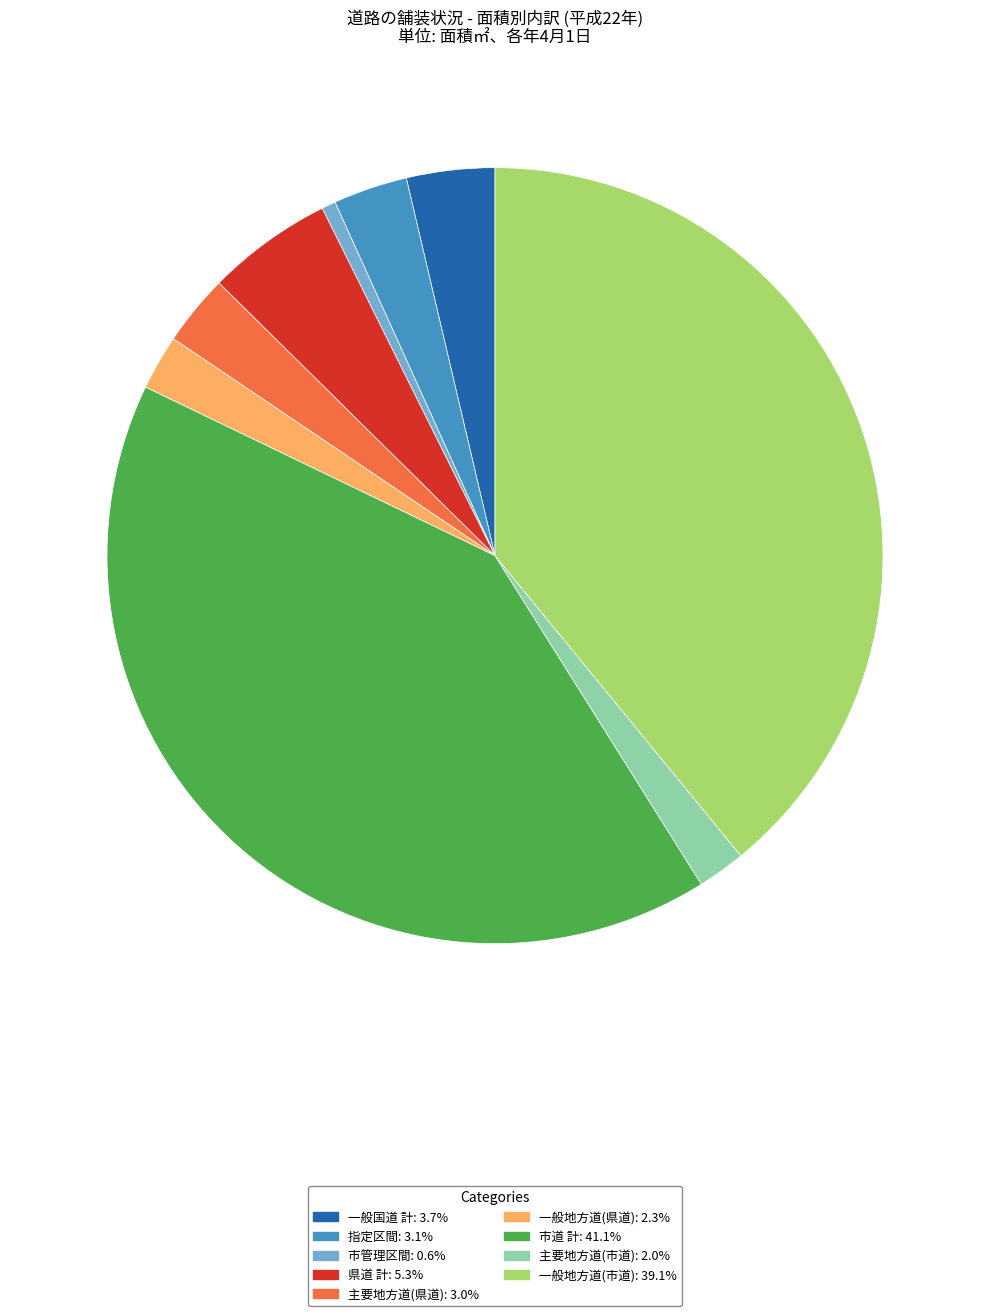

Does 市管理区間 represent more than half of the total?

No